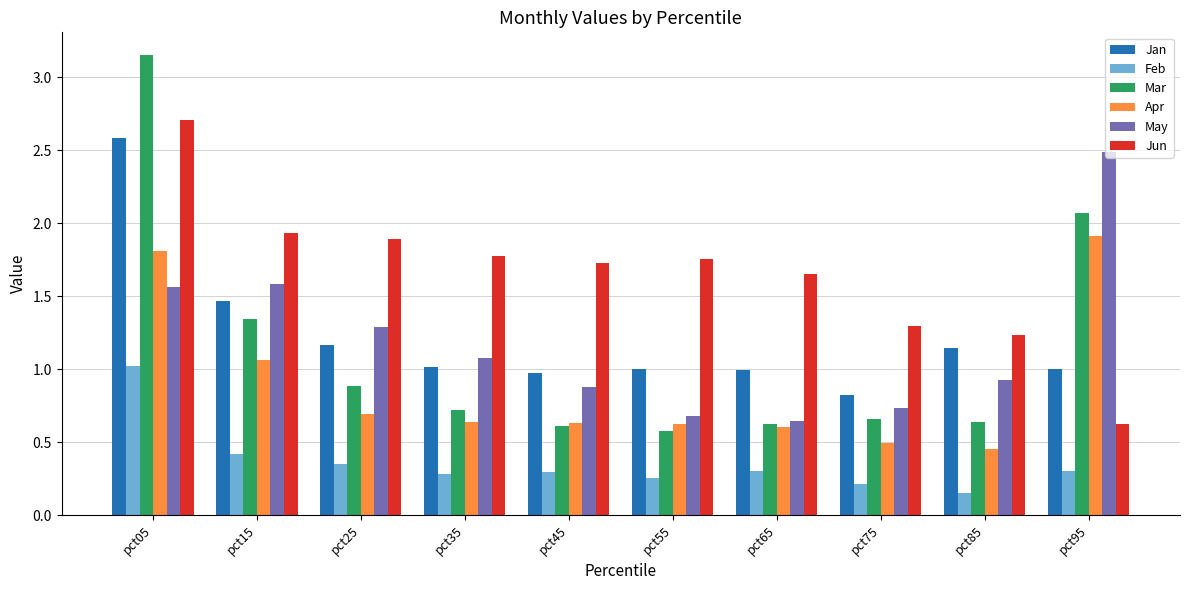

Which category has the highest value across all series?

pct05